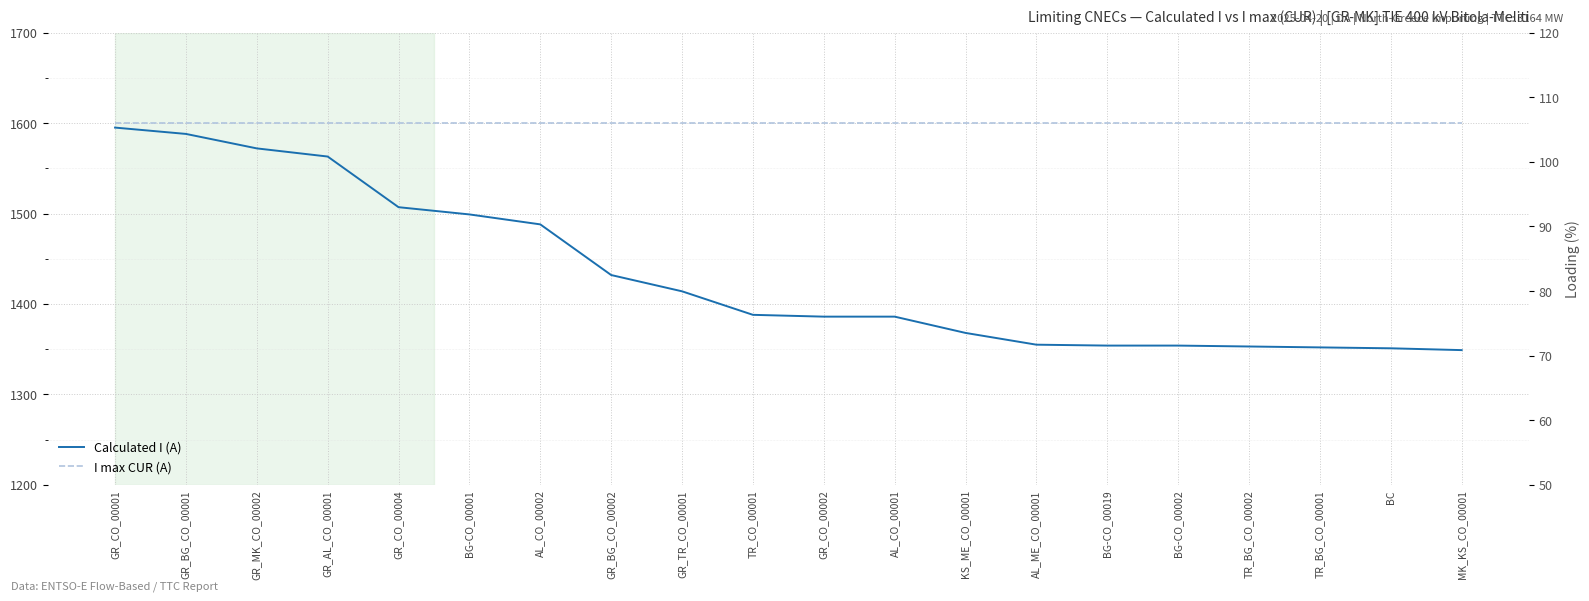

How many series are shown in this chart?

2